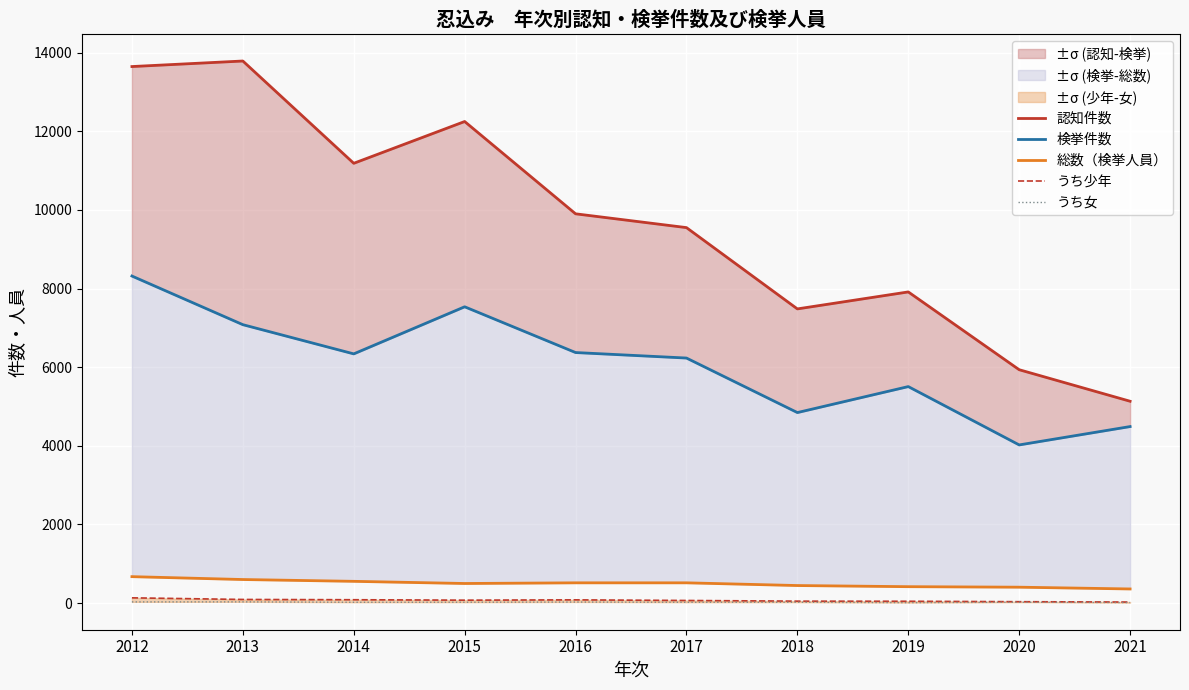

True or false: 認知件数 and 検挙件数 cross at least once.

False